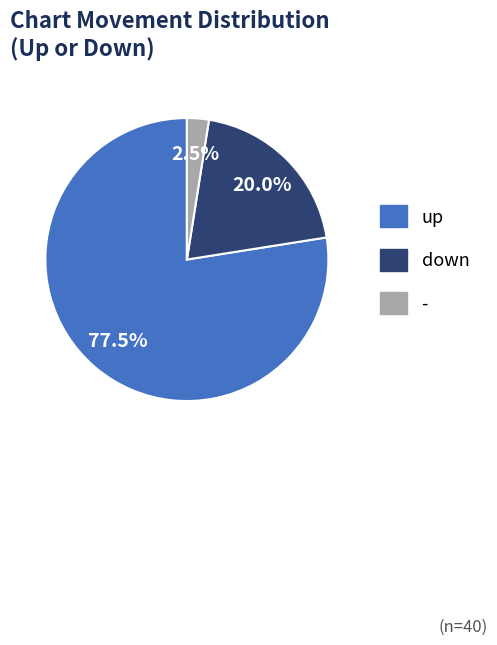

Count the number of slices in the pie.

3